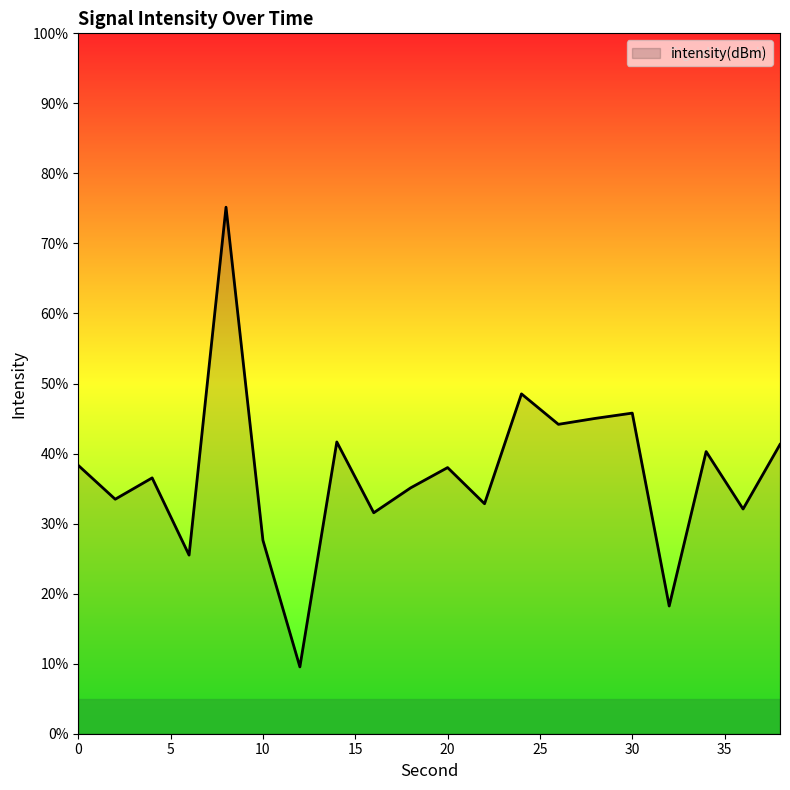

What is the maximum value shown in the chart?

75.2